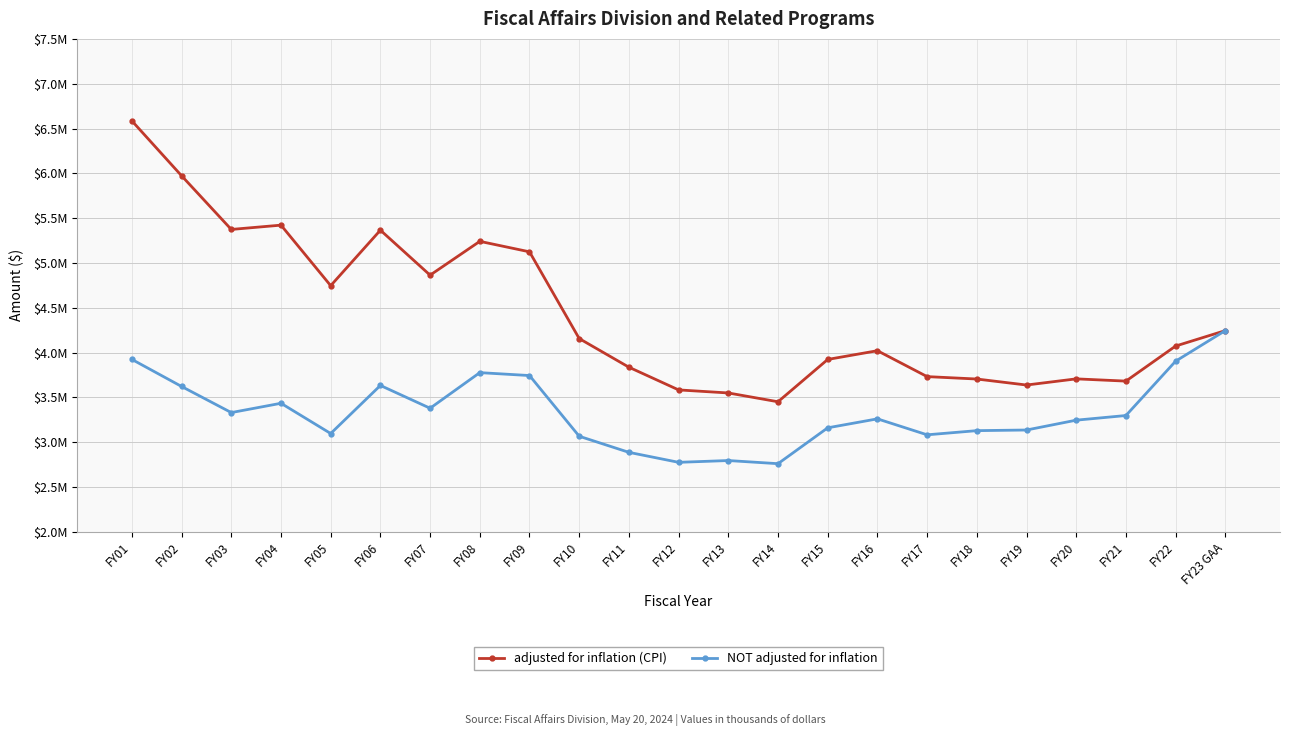

Which category has the highest value in the adjusted for inflation (CPI) series?

FY01